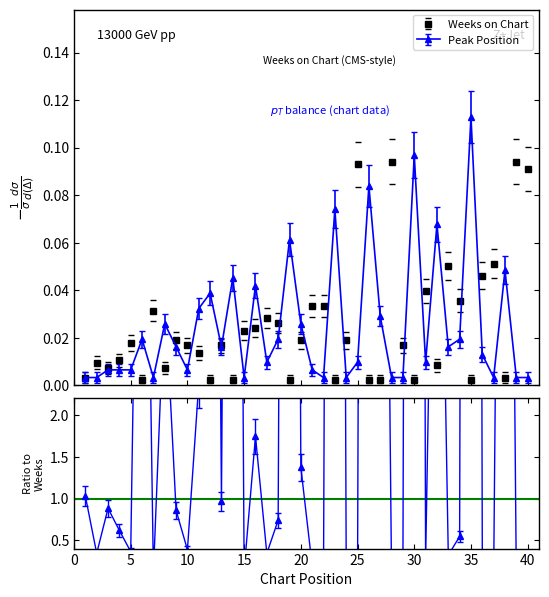

What is the difference between the maximum and minimum values in the Weeks on Chart series?

0.1